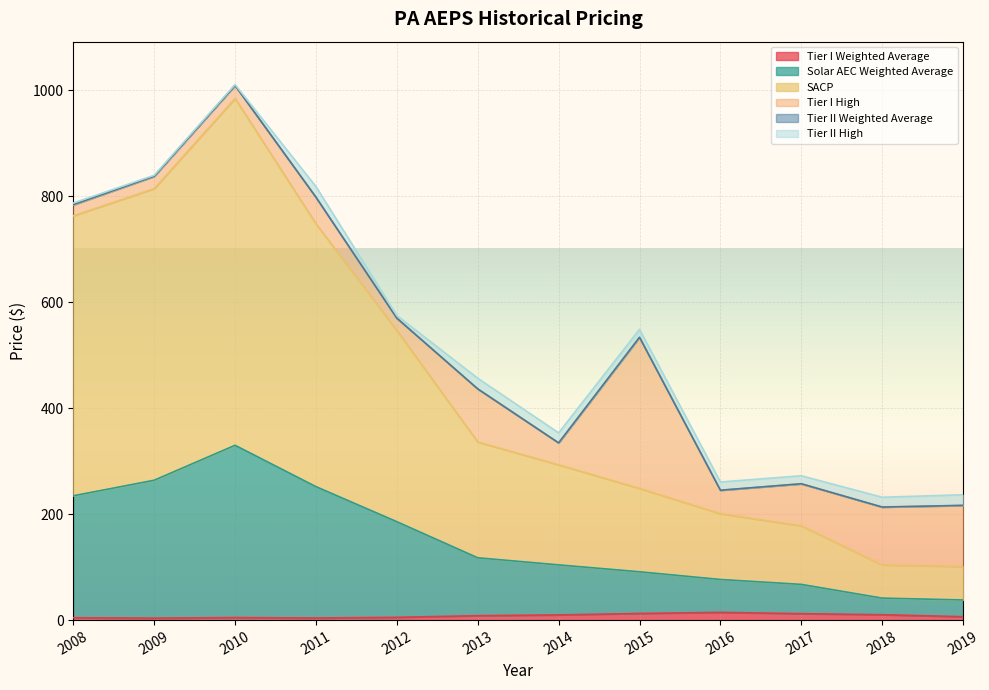

Where is Tier I Weighted Average nearest to the value 9?

2013